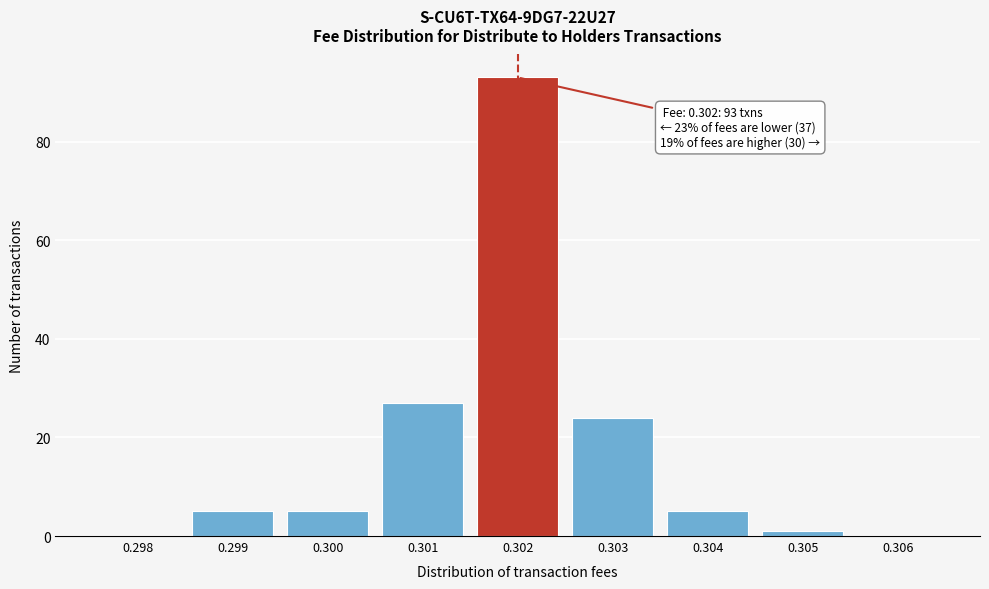

Reading left to right, transcribe all the data shown in this chart.

0.298=0	0.299=5	0.300=5	0.301=27	0.302=93	0.303=24	0.304=5	0.305=1	0.306=0